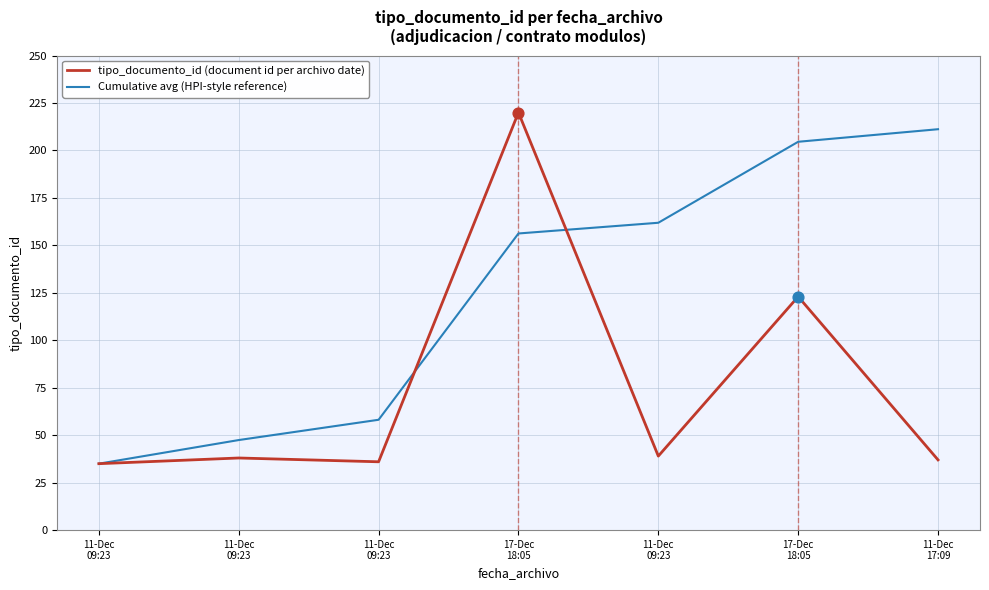

What are all the series names shown in the legend?

tipo_documento_id (document id per archivo date), Cumulative avg (HPI-style reference)